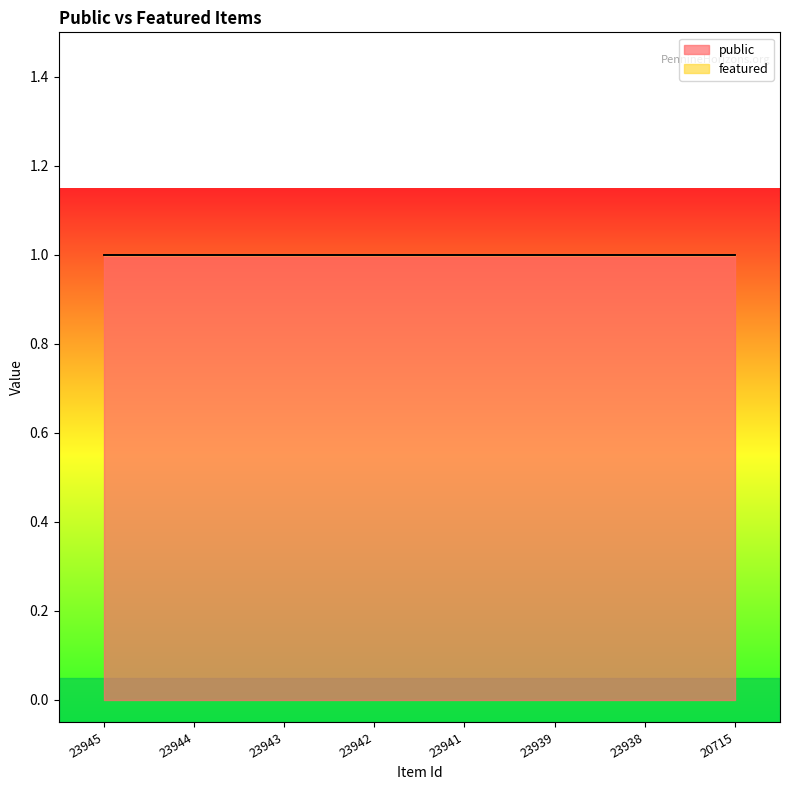

What is the value of the public point at the 8th from the left?

1